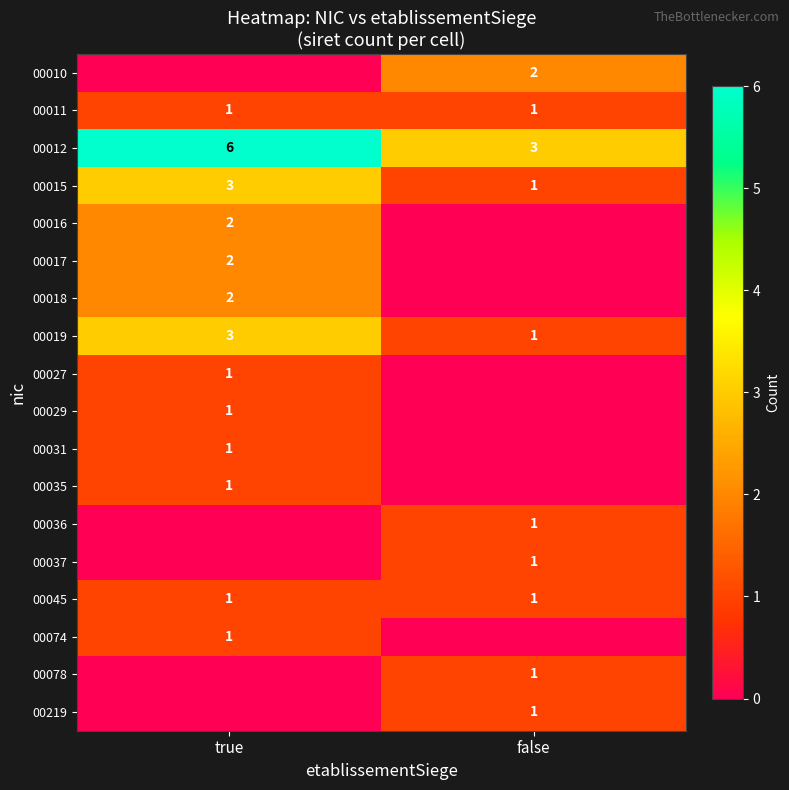

Rank the categories by 00012 value from highest to lowest.

true, false